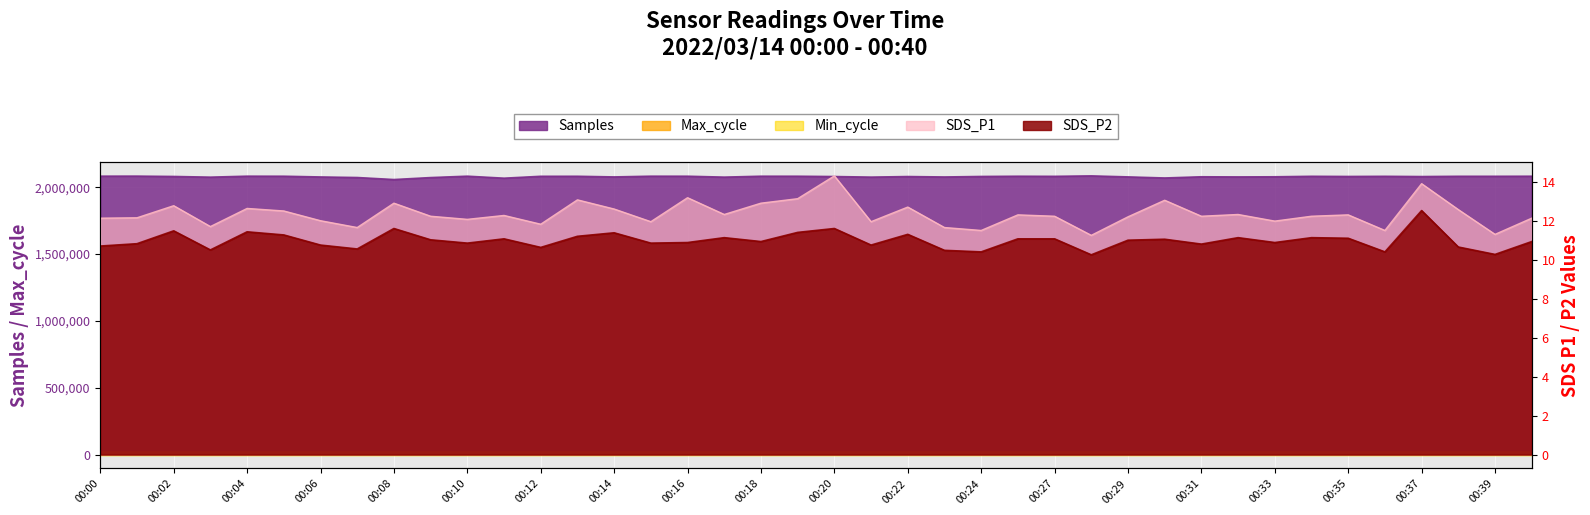

What is the sum of all Samples values?

83179526.0